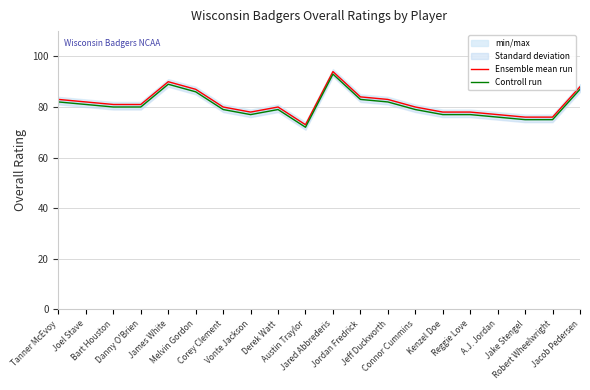

Where is the first local maximum for Controll run?

James White